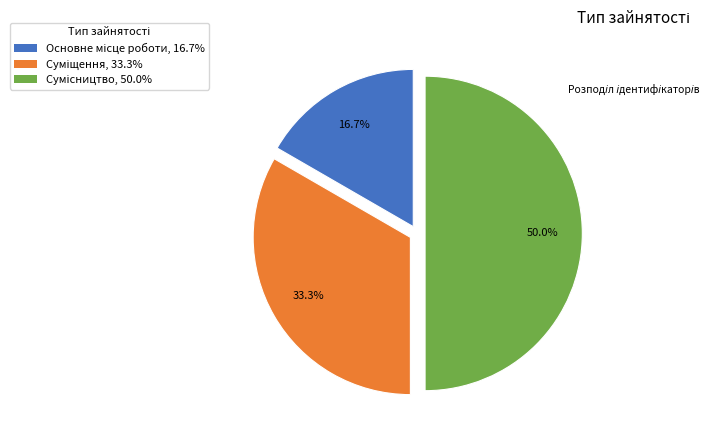

To the nearest percent, what is the average slice percentage?

33%